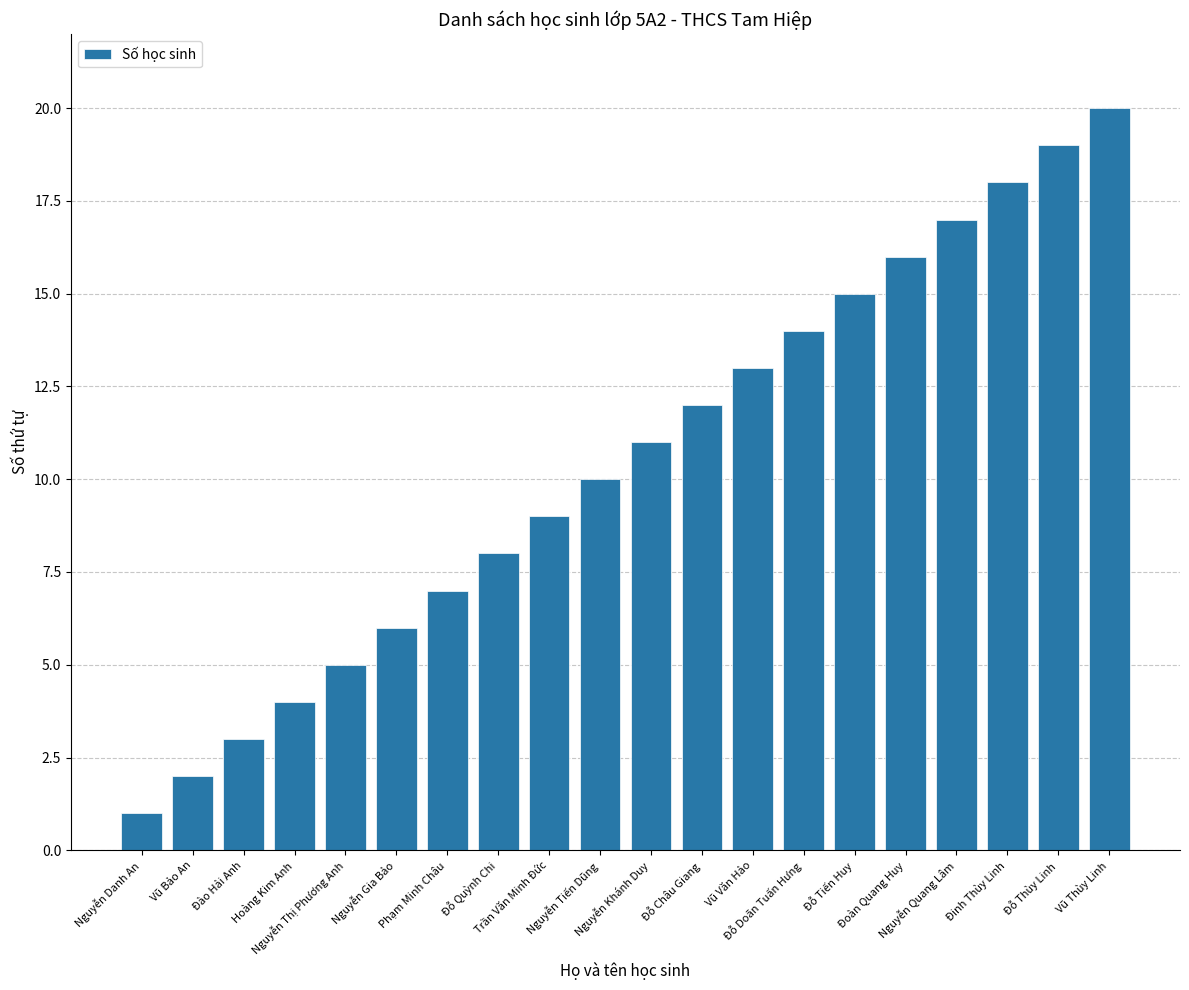

What is the difference between the maximum and minimum values?

19